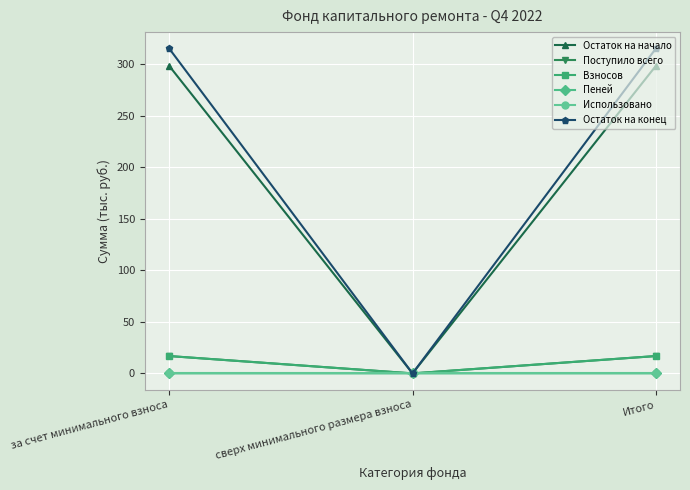

What is the maximum value shown in the chart?

315.1